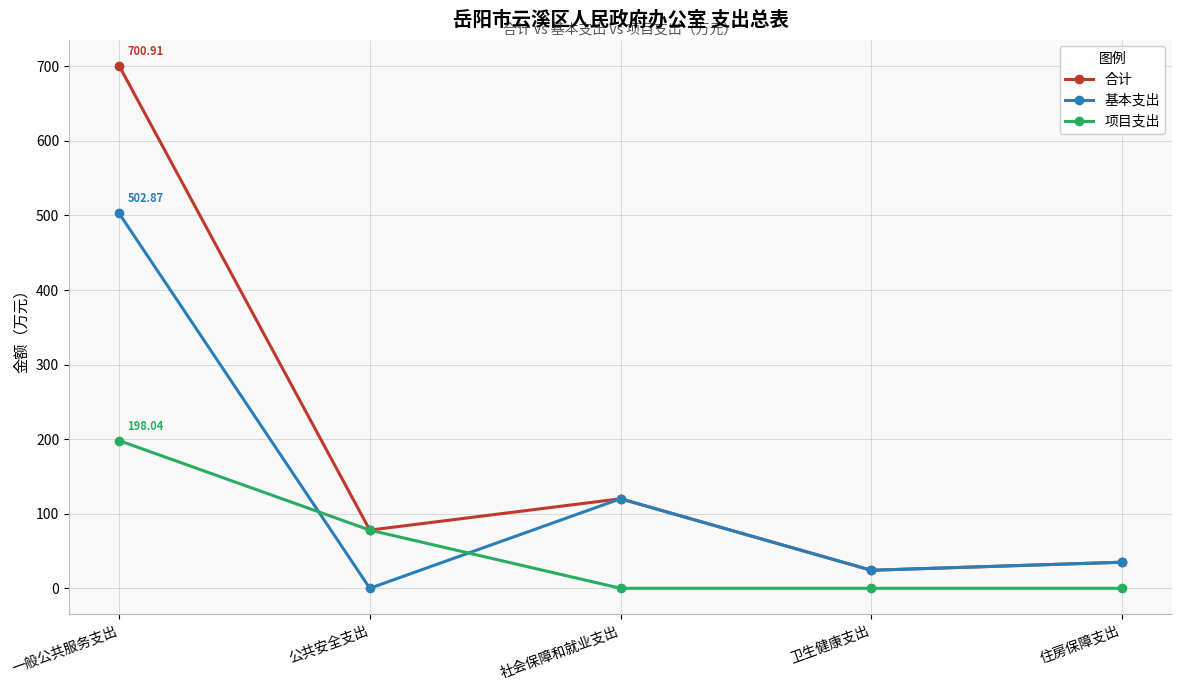

What is the label of the 4th point from the left?

卫生健康支出